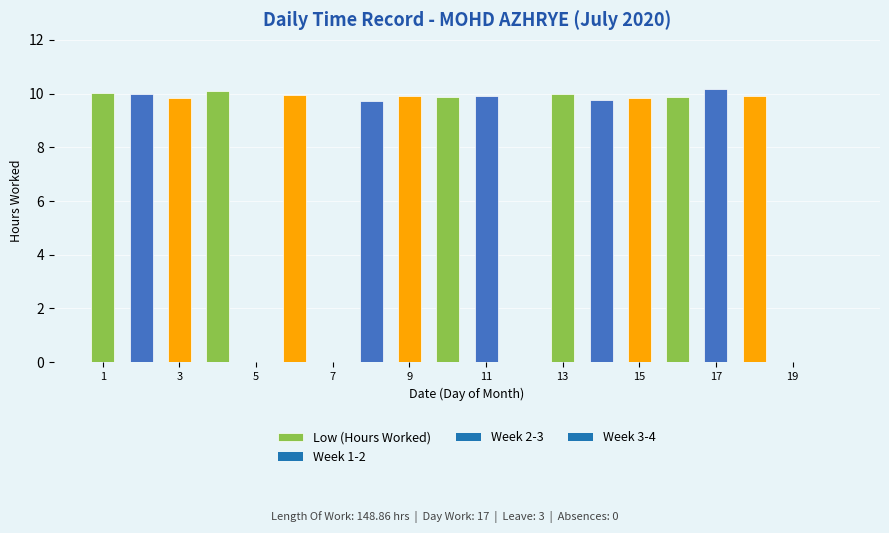

What is the sum of all values?

148.9